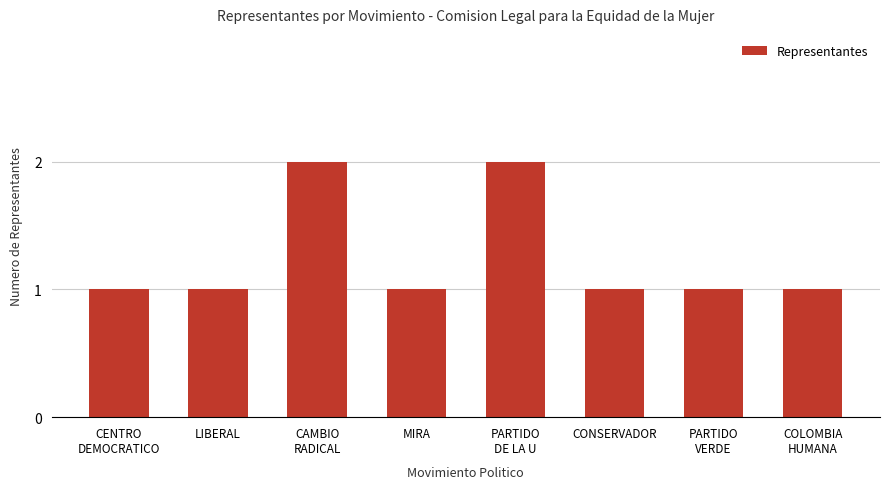

Does the chart contain any negative values?

No